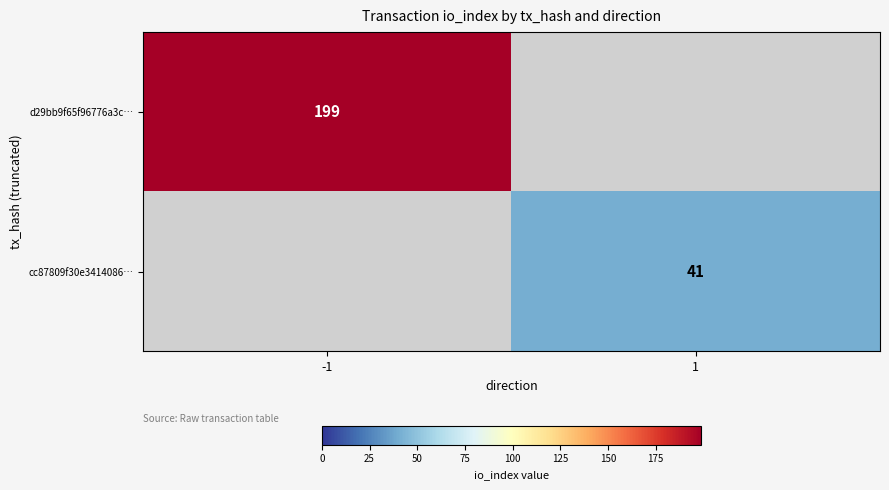

The value of d29bb9f65f96776a3c… at -1 is 199. True or false?

True